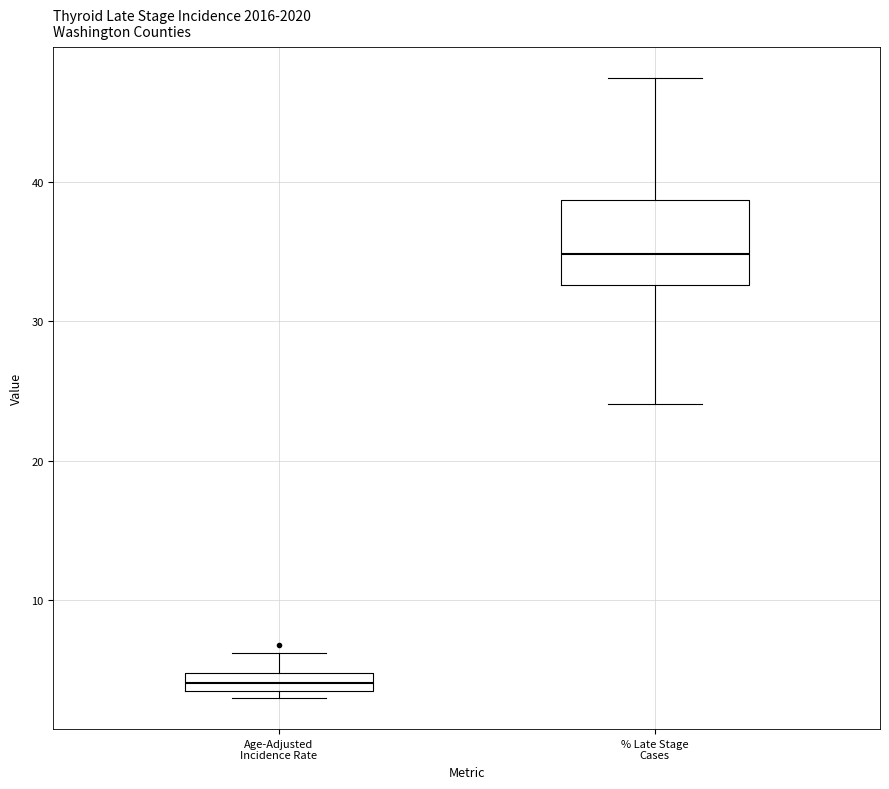

Which box's median line is the highest?

% Late Stage Cases